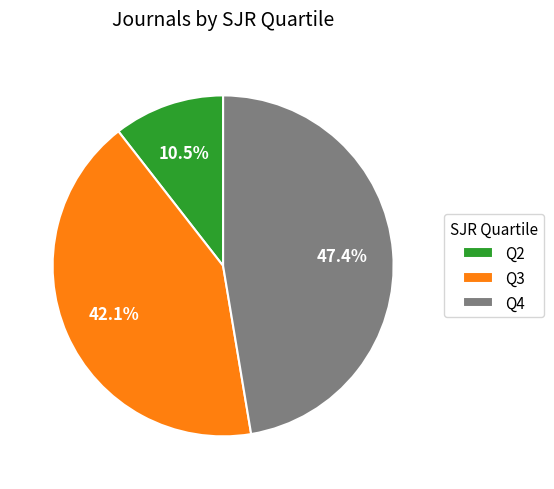

Is there any slice that represents more than half of the pie?

No